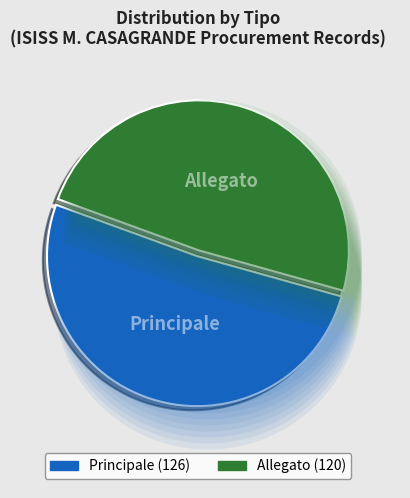

What percentage is the Principale slice, to the nearest percent?

51%